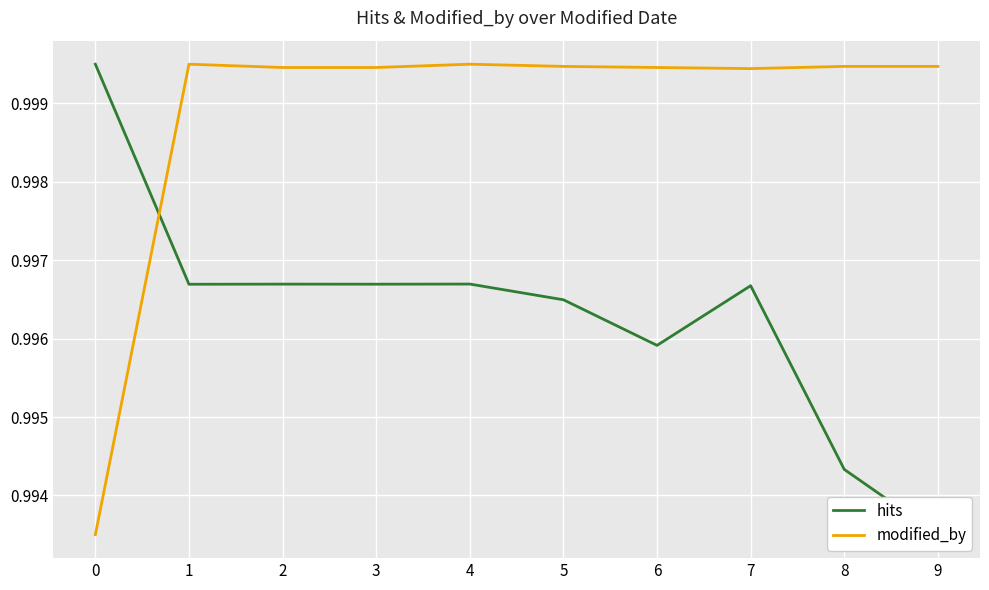

How many interior local valleys does the modified_by series have?

1